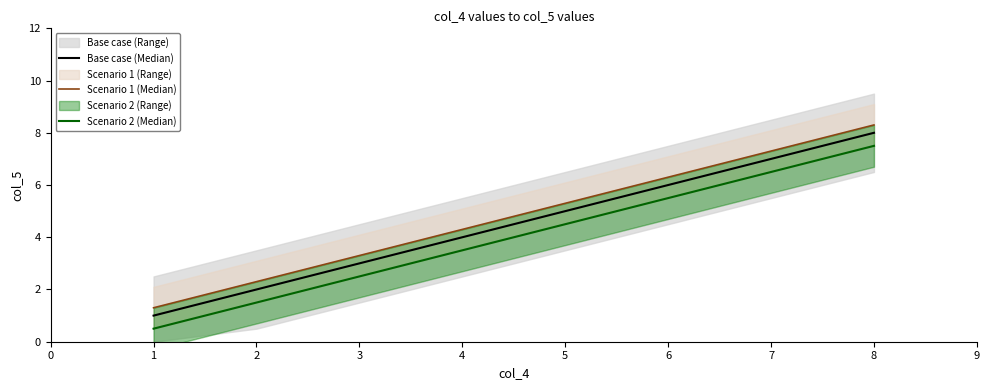

Reading left to right, list all the values displayed in this chart.

Base case (Median): 1.0	2.0	3.0	4.0	5.0	6.0	7.0	8.0
Scenario 1 (Median): 1.3	2.3	3.3	4.3	5.3	6.3	7.3	8.3
Scenario 2 (Median): 0.5	1.5	2.5	3.5	4.5	5.5	6.5	7.5